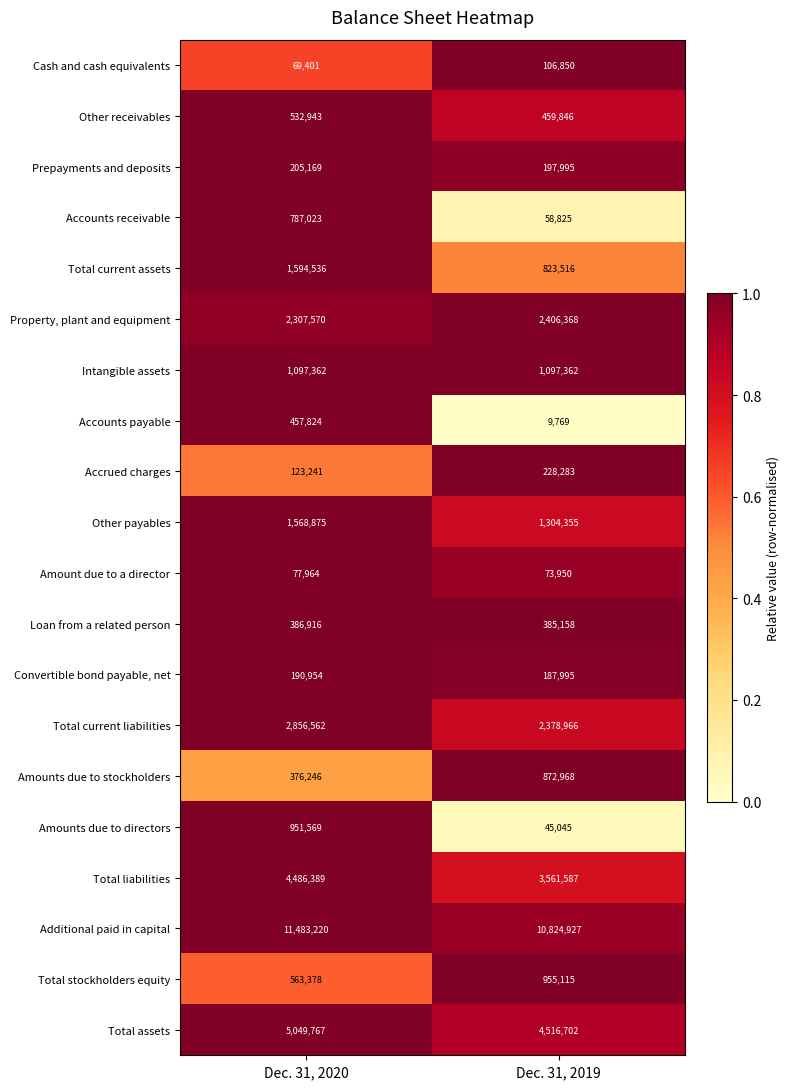

What is the total value across all series at Dec. 31, 2019?

30495582